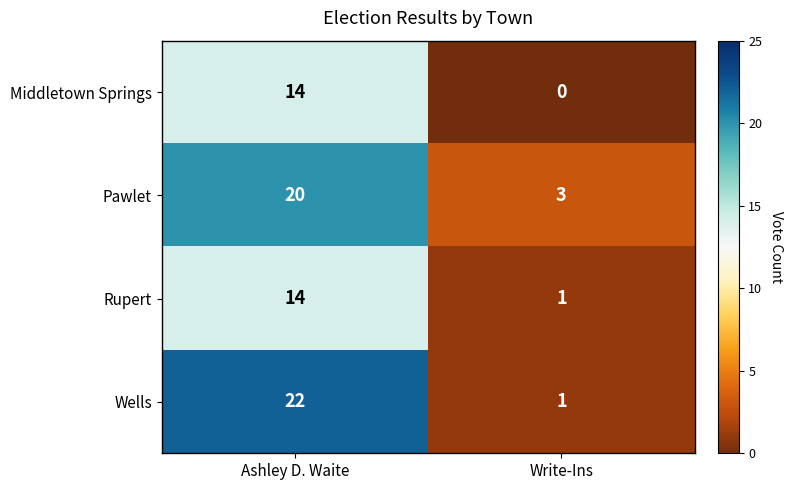

Is it true that Middletown Springs equals 9 at Ashley D. Waite?

False